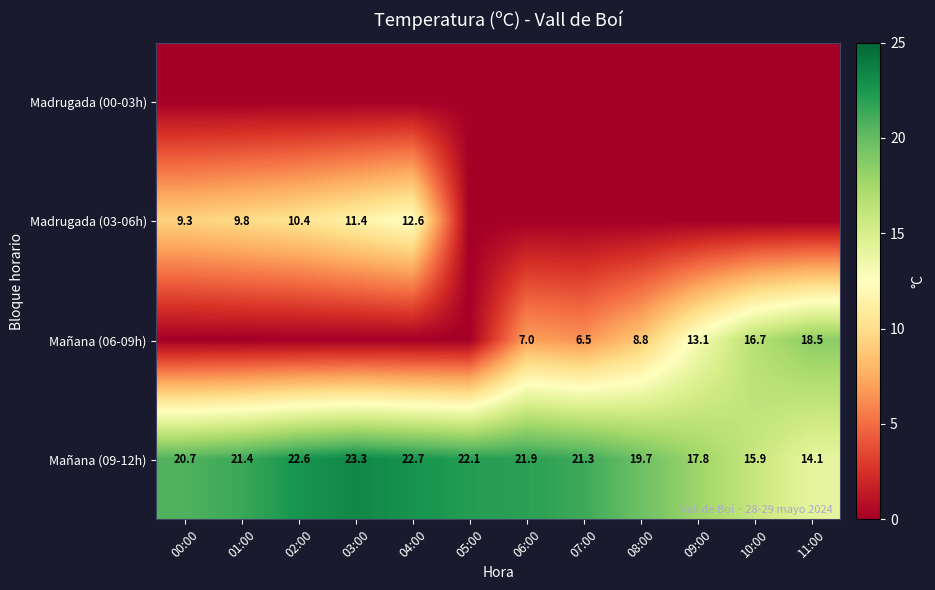

What is the difference between the Mañana (09-12h) values at 00:00 and 03:00?

2.6